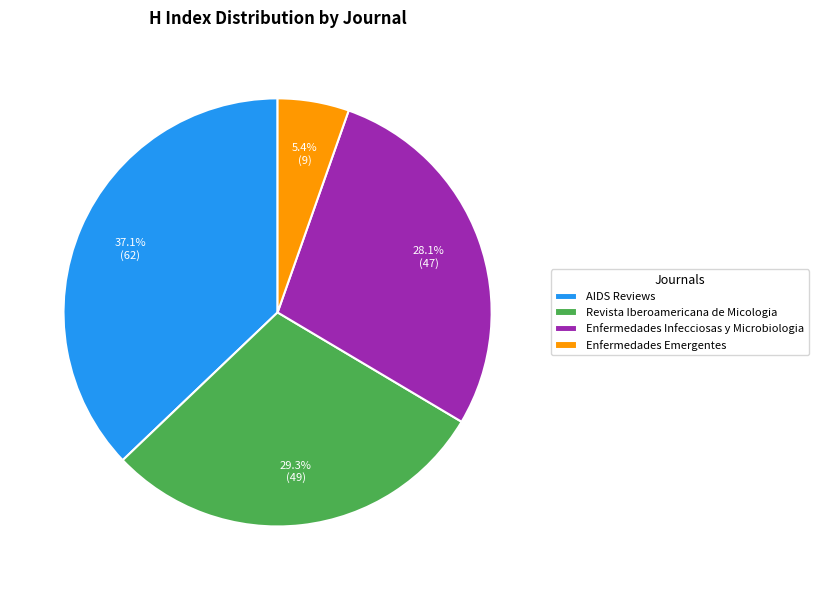

Is the sum of Enfermedades Emergentes and Enfermedades Infecciosas y Microbiologia greater than half?

No